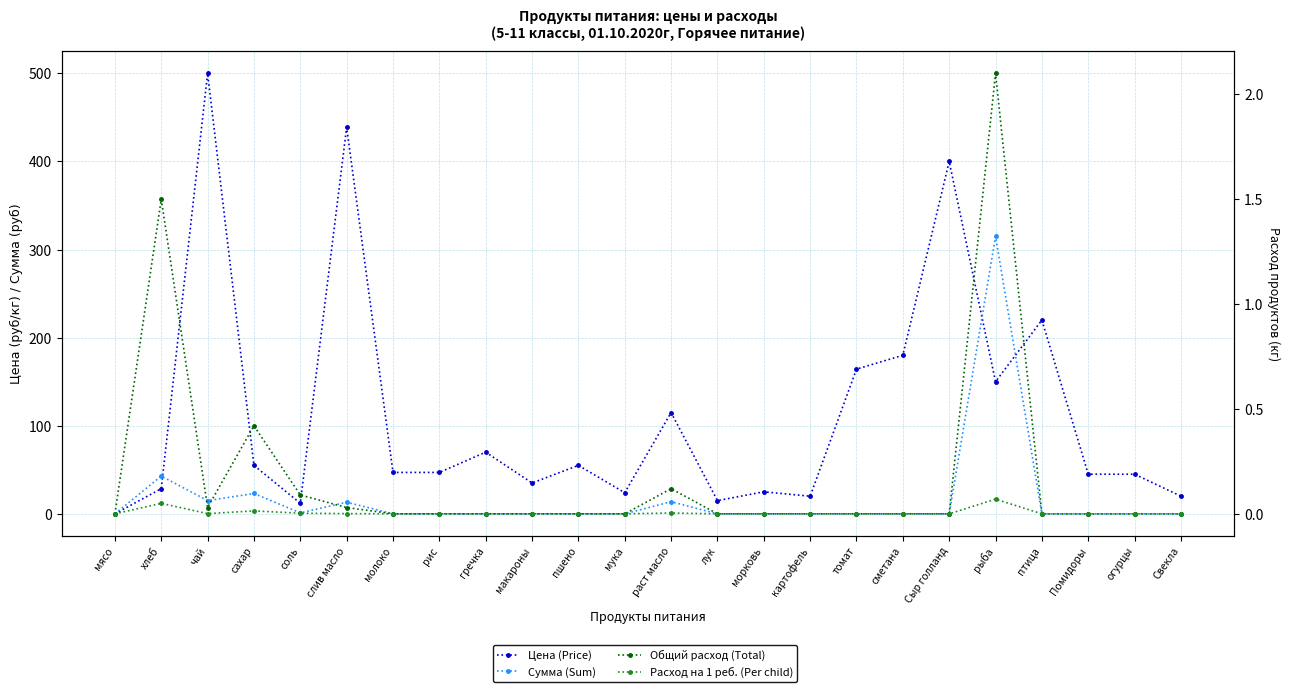

True or false: Цена (Price) and Расход на 1 реб. (Per child) cross at least once.

False